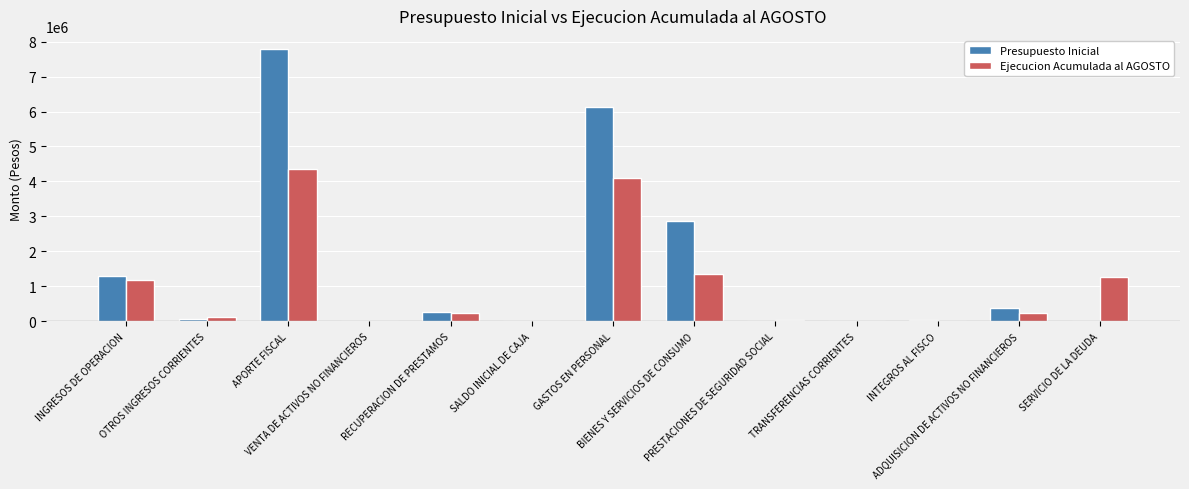

Which series has the widest spread of values?

Presupuesto Inicial